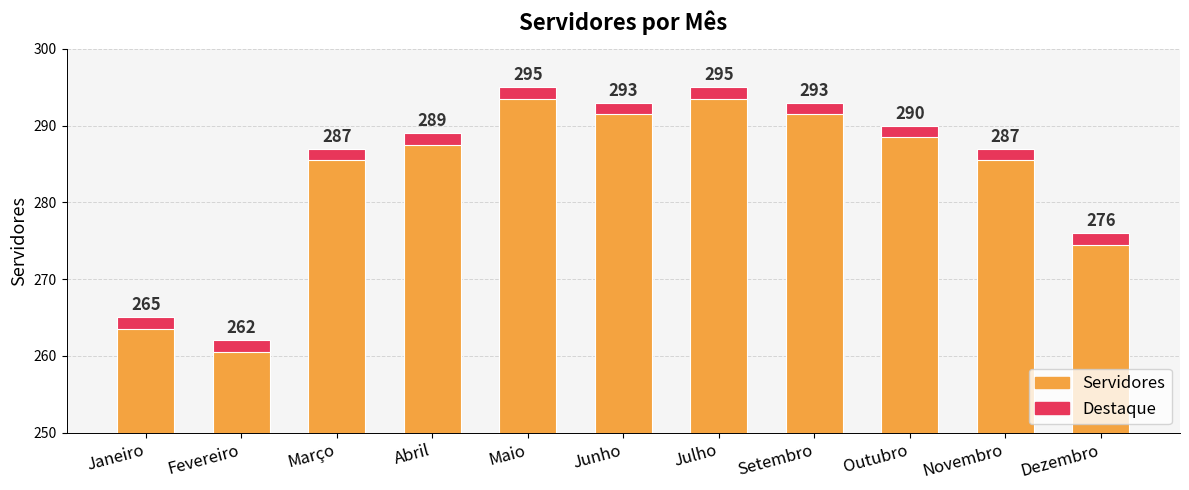

Where does the data first go above 289?

Maio